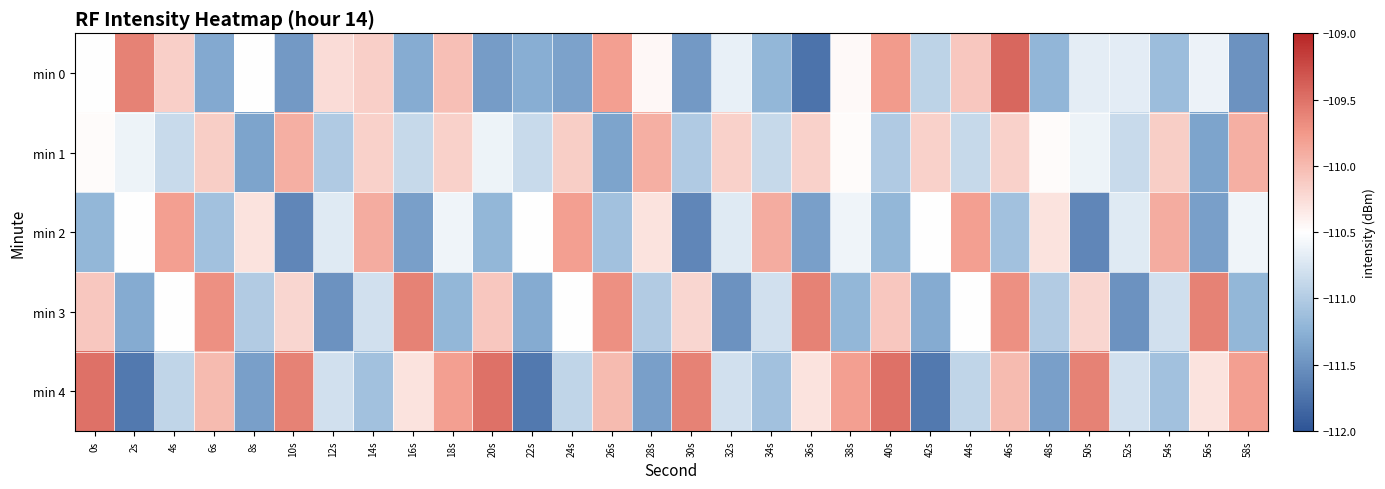

What is the total value across all series at 42s?

-554.6